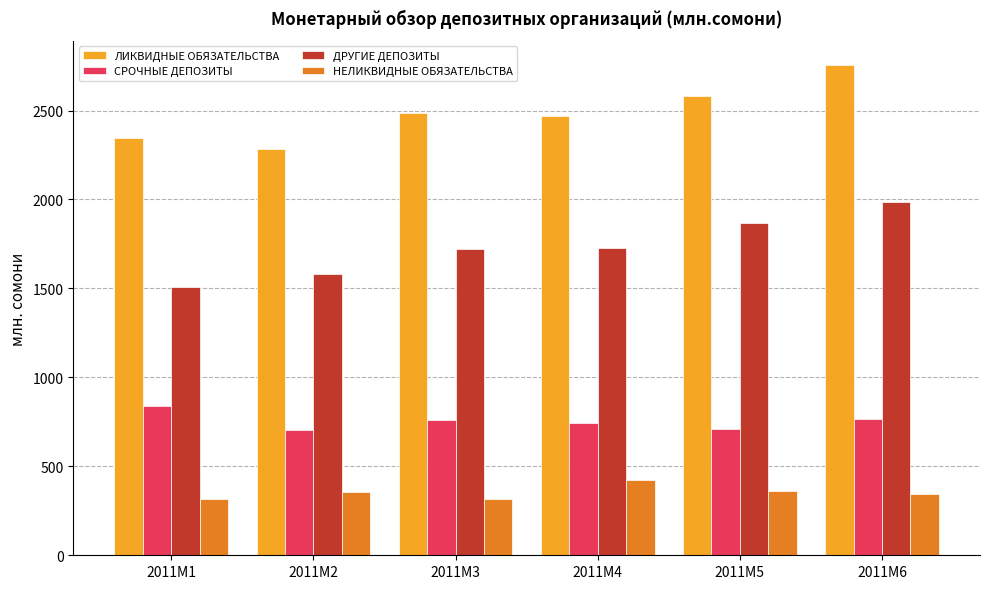

Does the chart contain stacked bars?

No